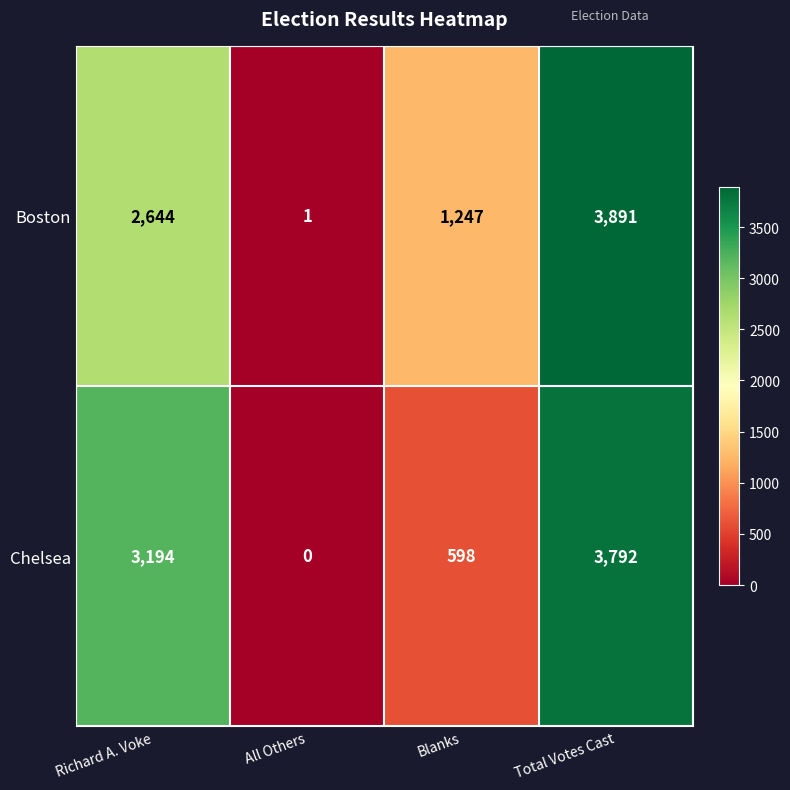

Reading left to right, extract all data points from this chart.

Boston: Richard A. Voke=2644	All Others=1	Blanks=1247	Total Votes Cast=3891
Chelsea: Richard A. Voke=3194	All Others=0	Blanks=598	Total Votes Cast=3792